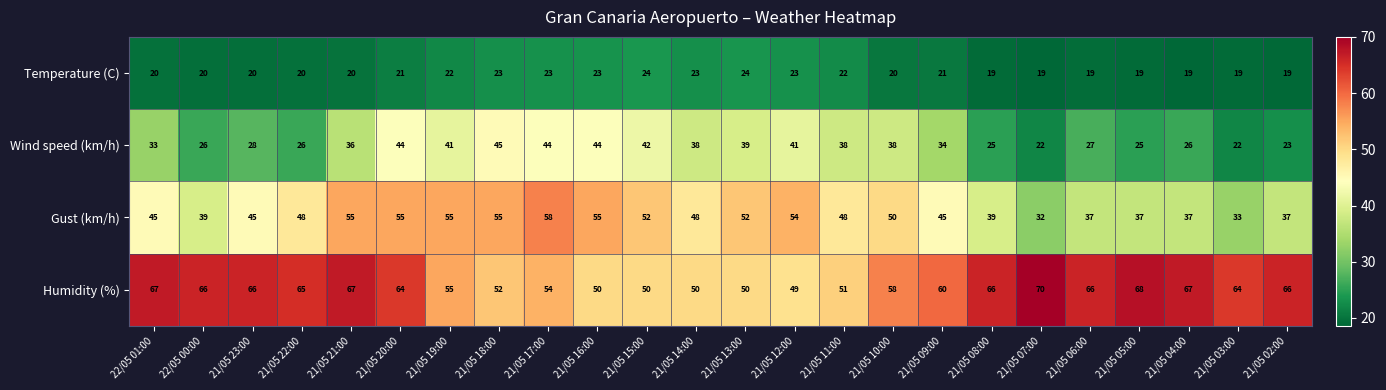

Is it true that Gust (km/h) equals 29 at 21/05 20:00?

False